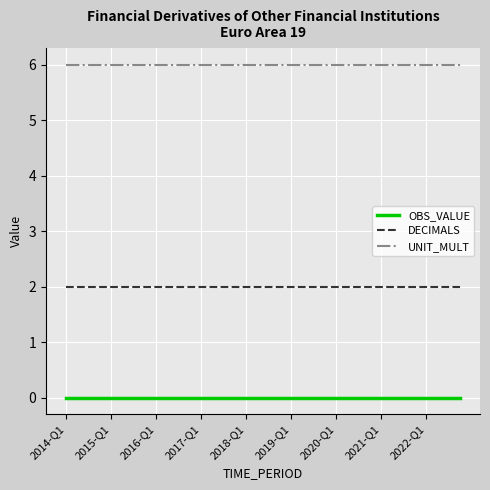

Which series has the largest total across all categories?

UNIT_MULT